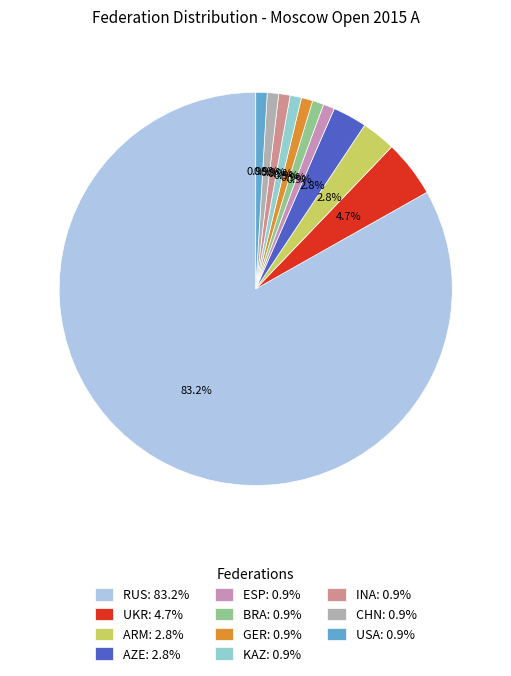

What percentage is the ESP slice, to the nearest percent?

1%